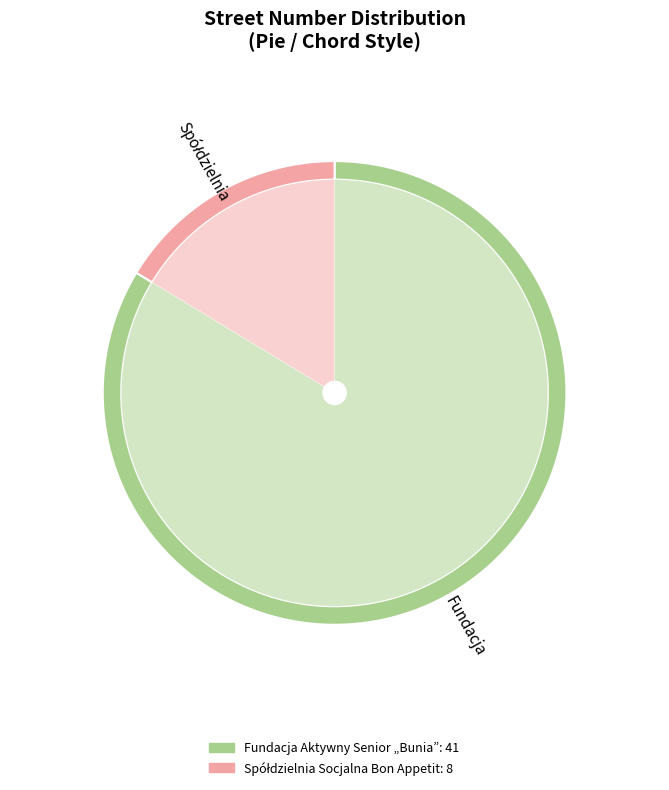

How many segments does this pie chart have?

2